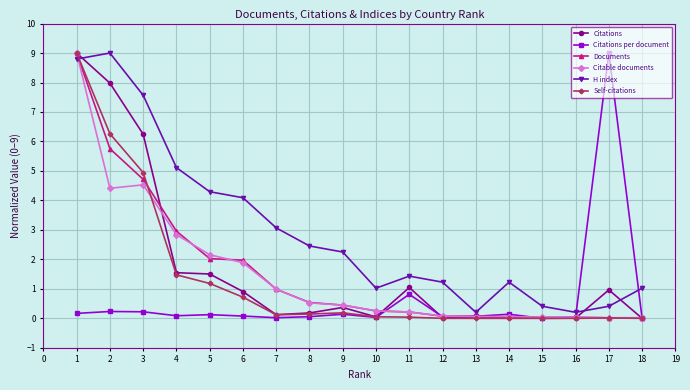

The H index series shows 2.0 at 11. True or false?

False